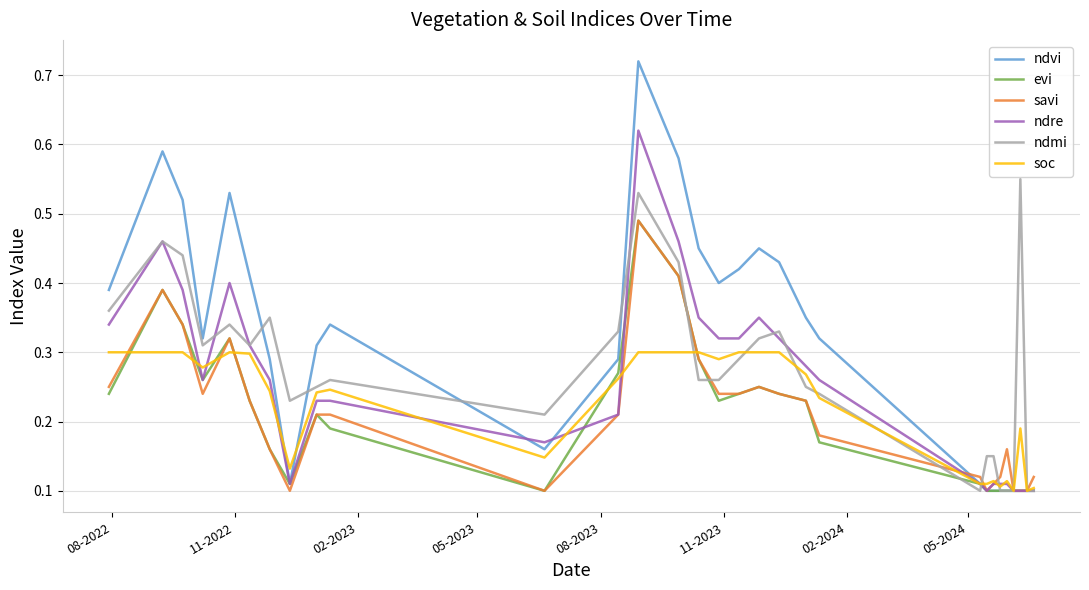

Which series has the largest range (max minus min)?

ndvi